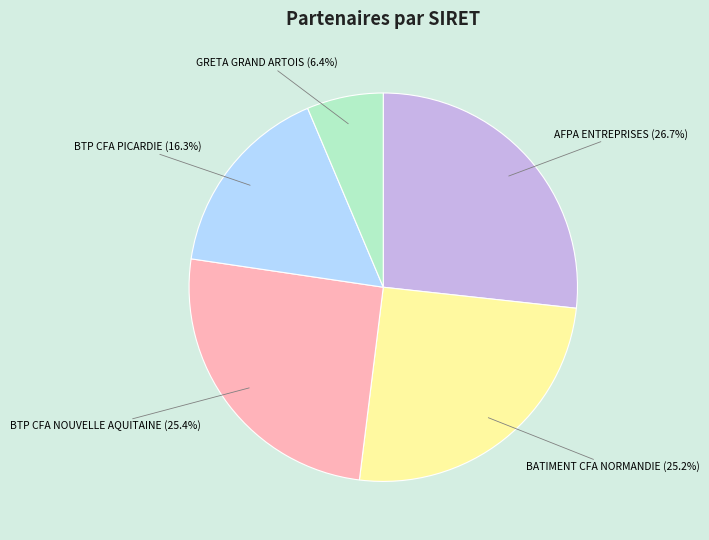

Does any single category account for the majority?

No